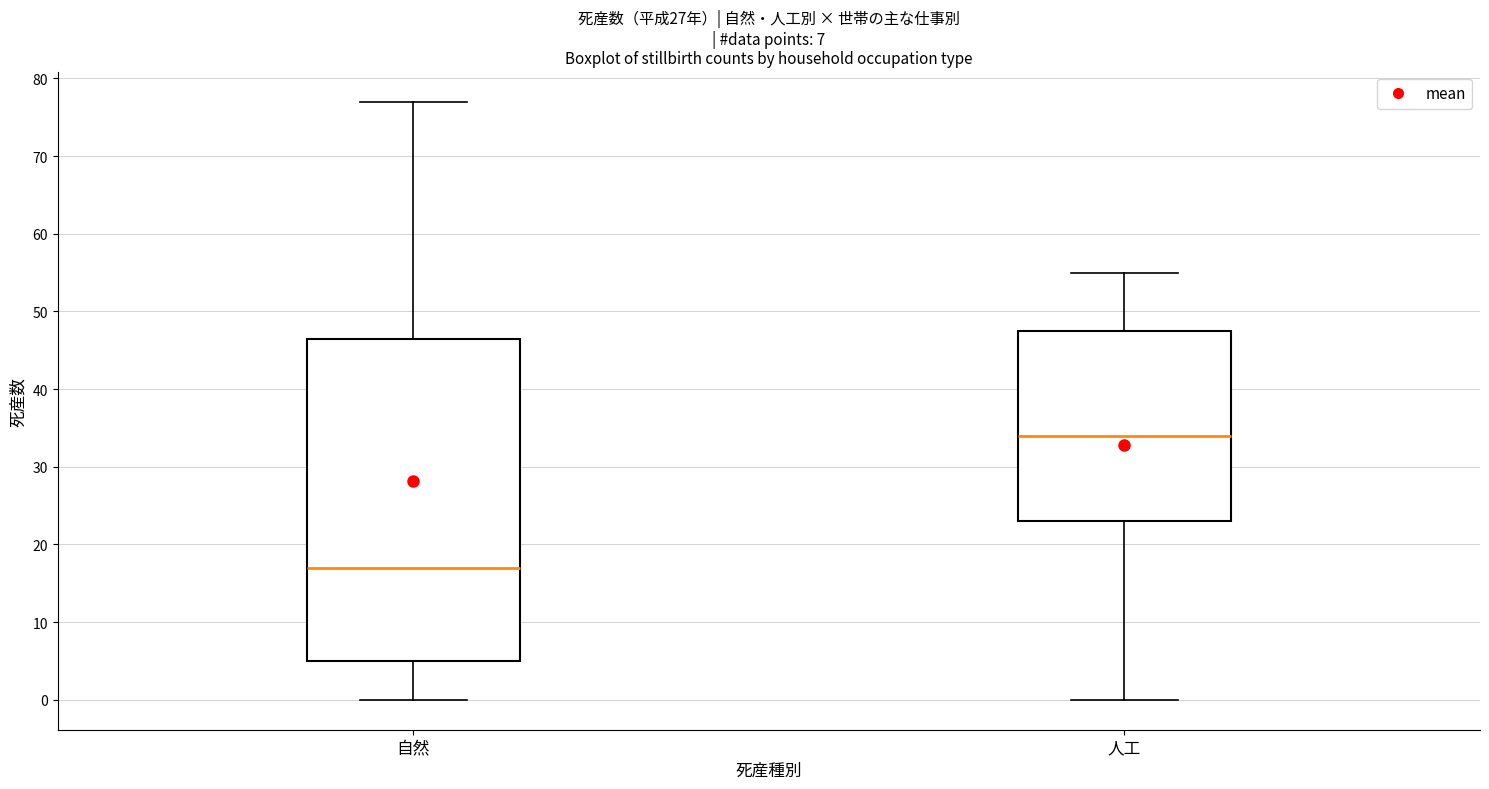

Which box is the tallest, from its lower edge to its upper edge?

自然